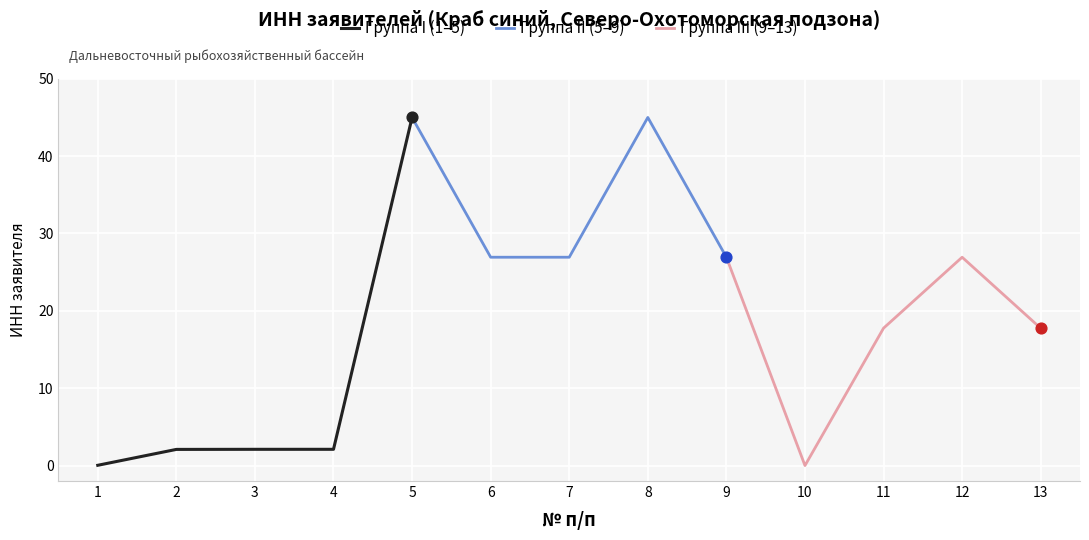

The value of Группа I (1–5) at 3 is 3.7. True or false?

False